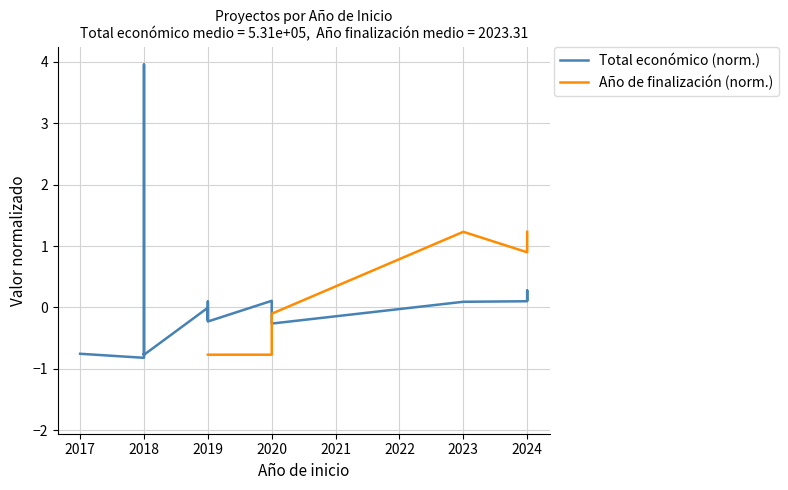

Rank the series by their maximum value, from highest to lowest.

Total económico (norm.), Año de finalización (norm.)